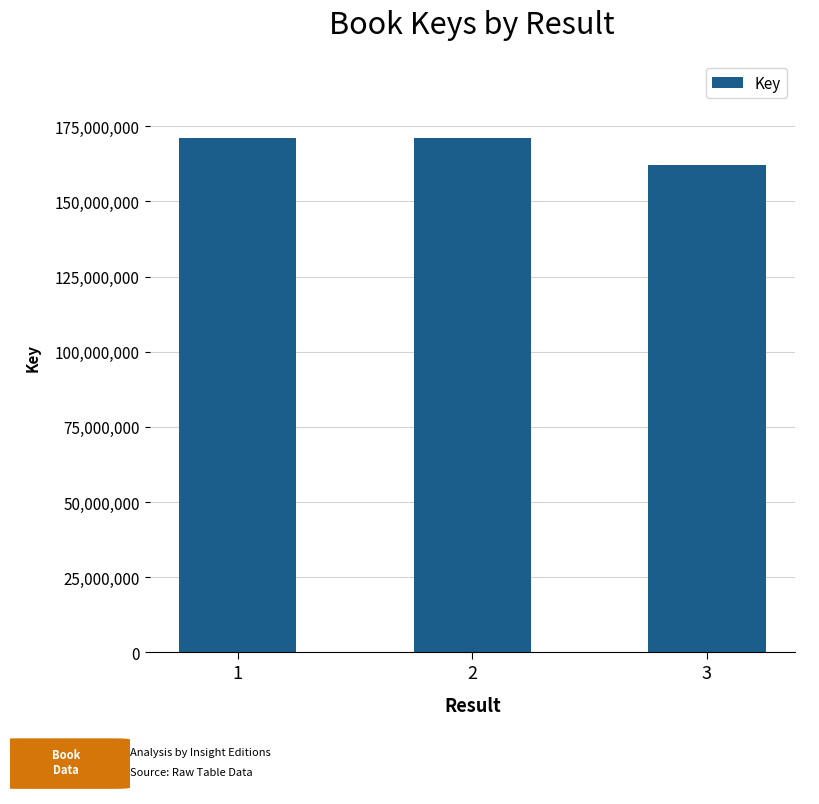

What is the value of the 2nd bar from the left?

171126667